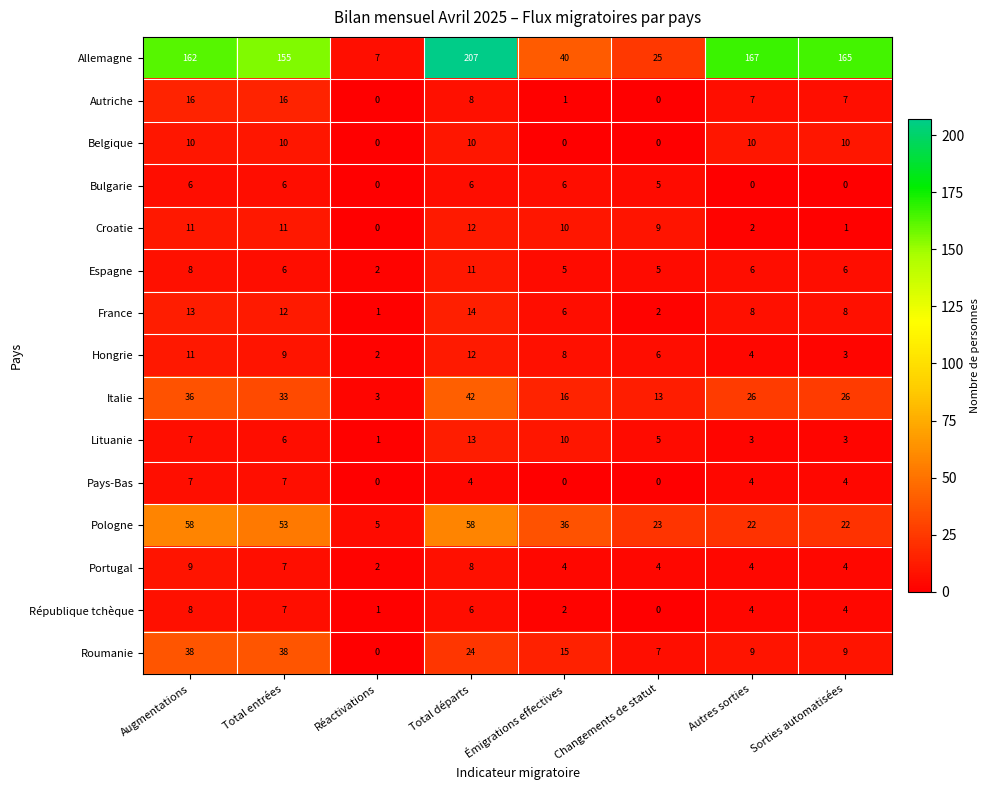

How many values in the Allemagne series are below 162?

4